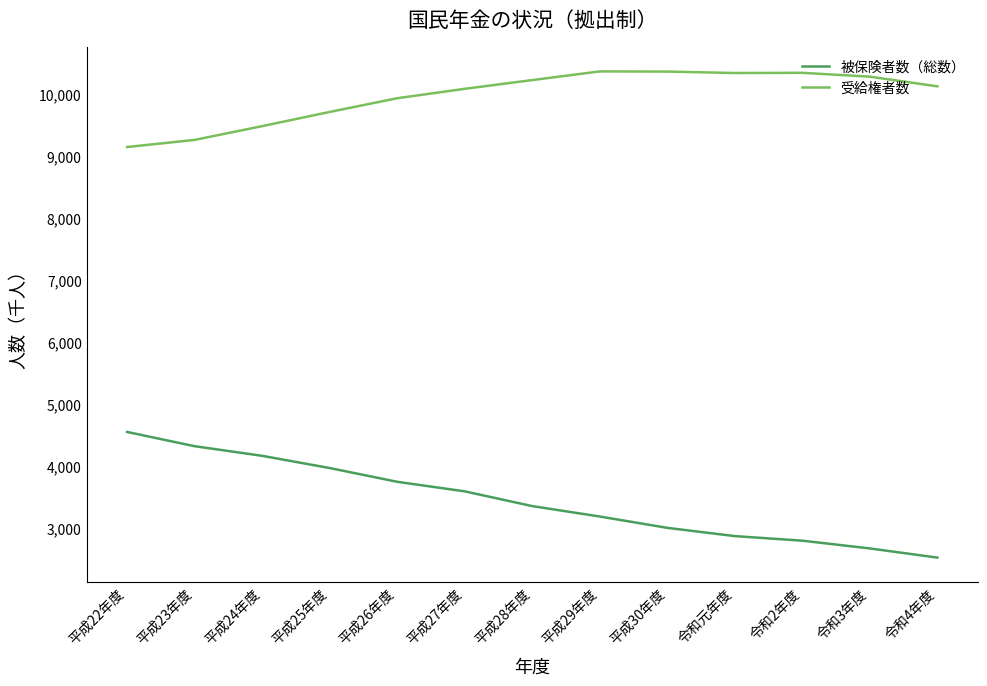

At which category does the chart reach its minimum across all series?

令和4年度